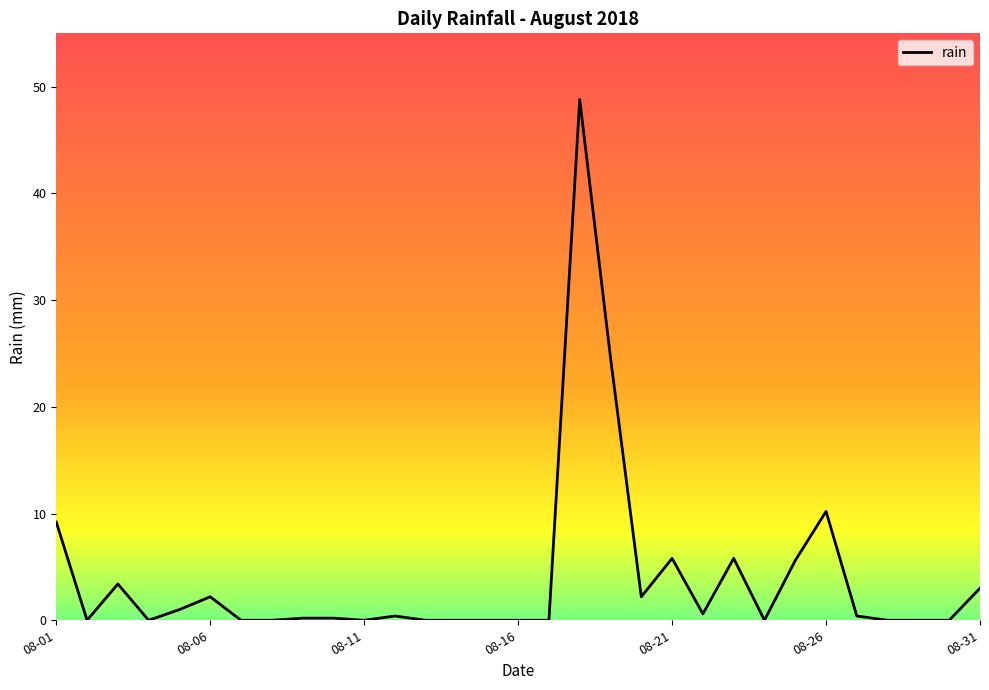

Reading left to right, extract all data points from this chart.

9.2	0.0	3.4	0.0	1.0	2.2	0.0	0.0	0.2	0.2	0.0	0.4	0.0	0.0	0.0	0.0	0.0	48.8	24.6	2.2	5.8	0.6	5.8	0.0	5.6	10.2	0.4	0.0	0.0	0.0	3.0